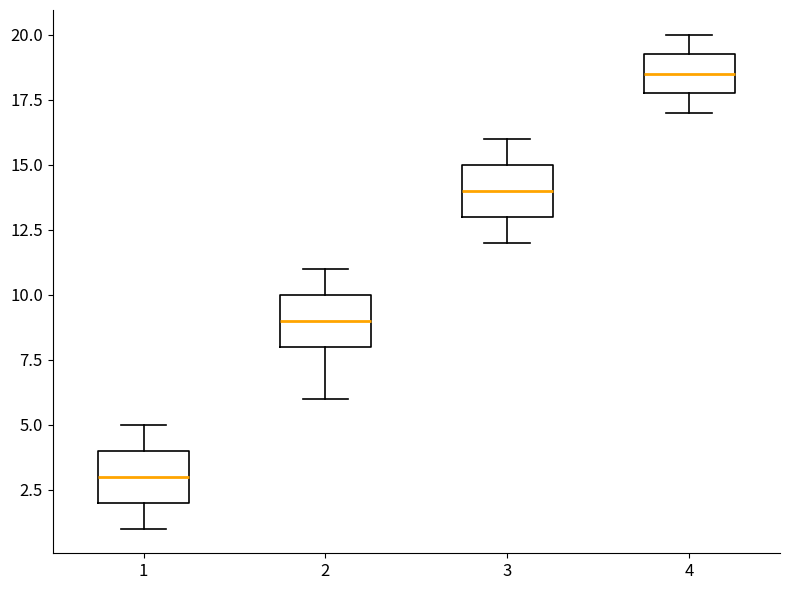

Which box's median line is the lowest?

1